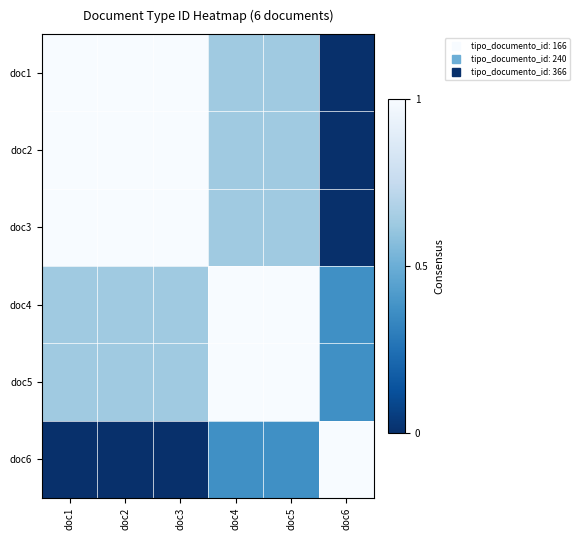

At which category is the sum across all series the highest?

doc1